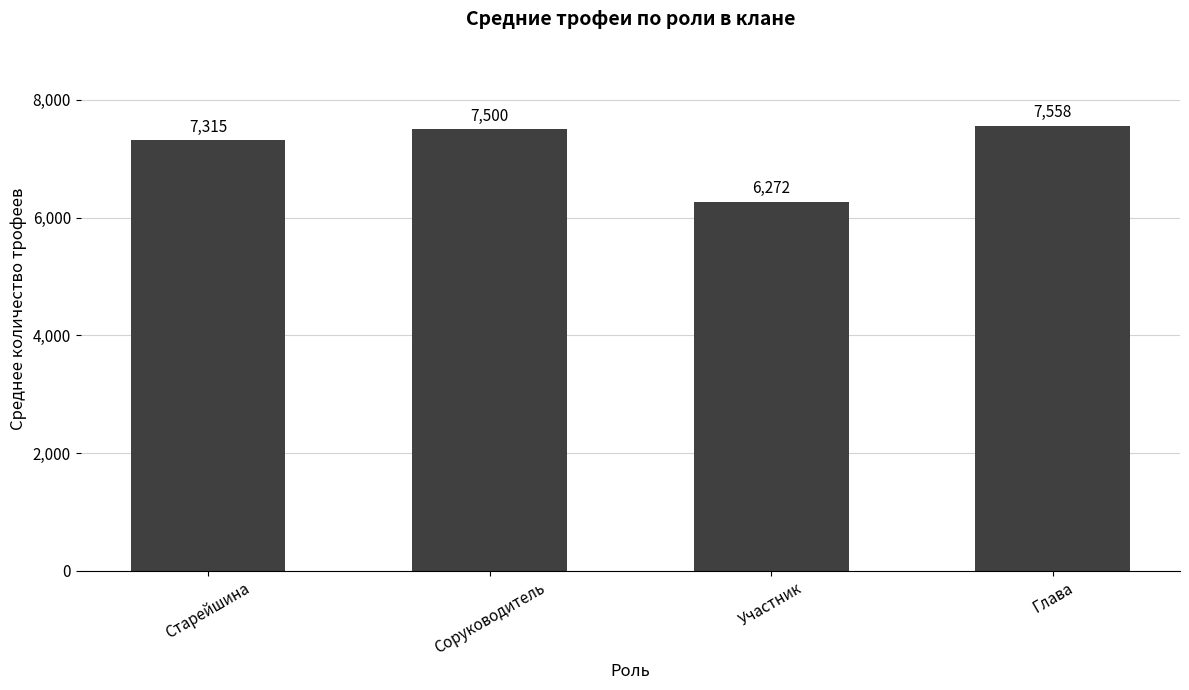

True or false: the data shows 10554.1 at Соруководитель.

False